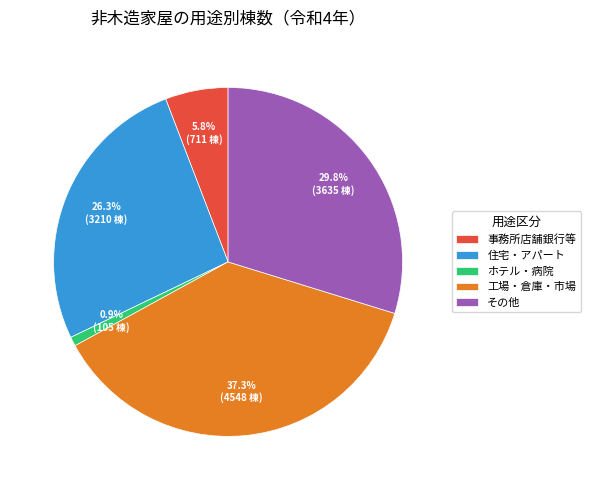

Do 事務所店舗銀行等 and 住宅・アパート together represent more than half of the pie?

No